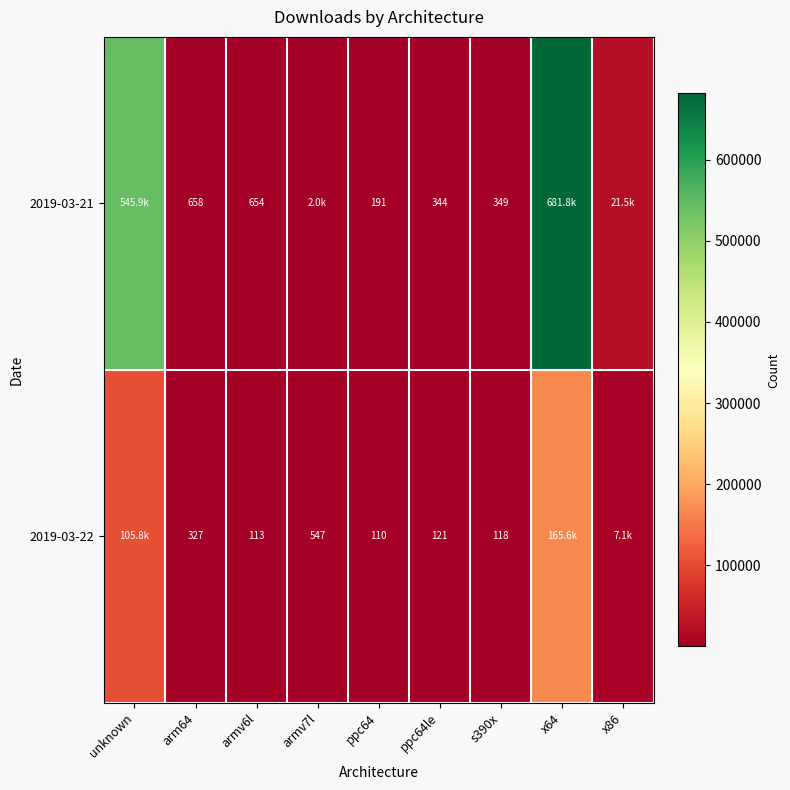

True or false: 2019-03-22 has a value of 547 at armv7l.

True